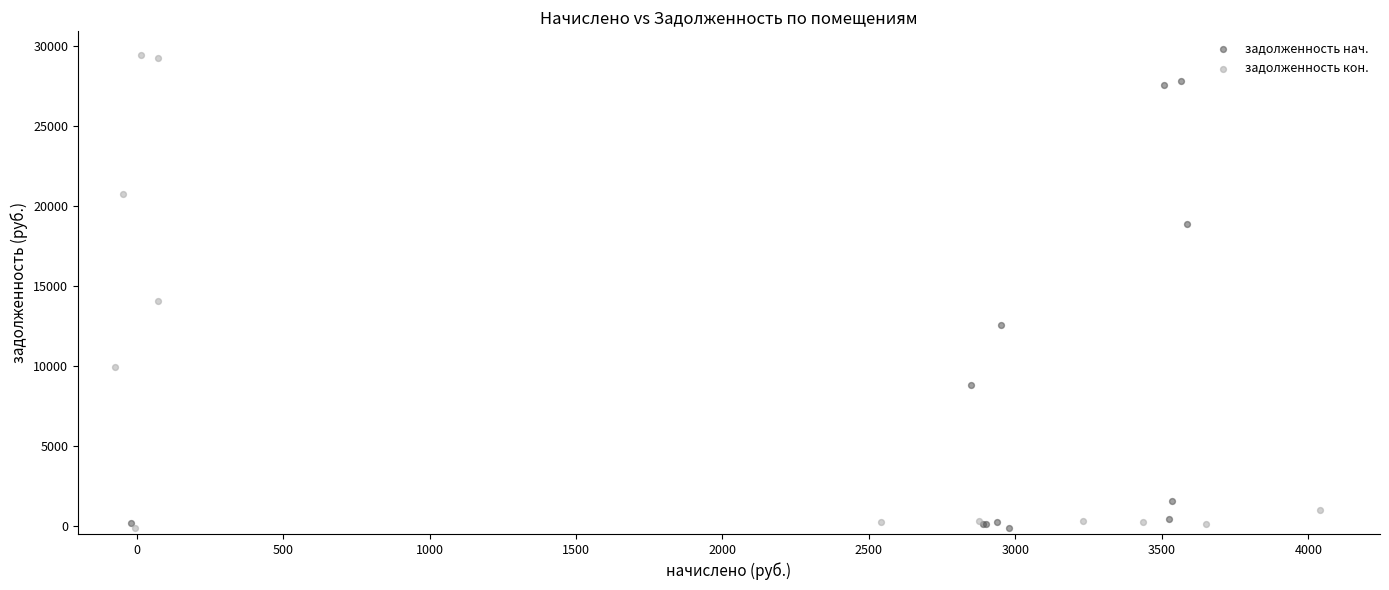

Which series contains the highest Y value?

задолженность кон.